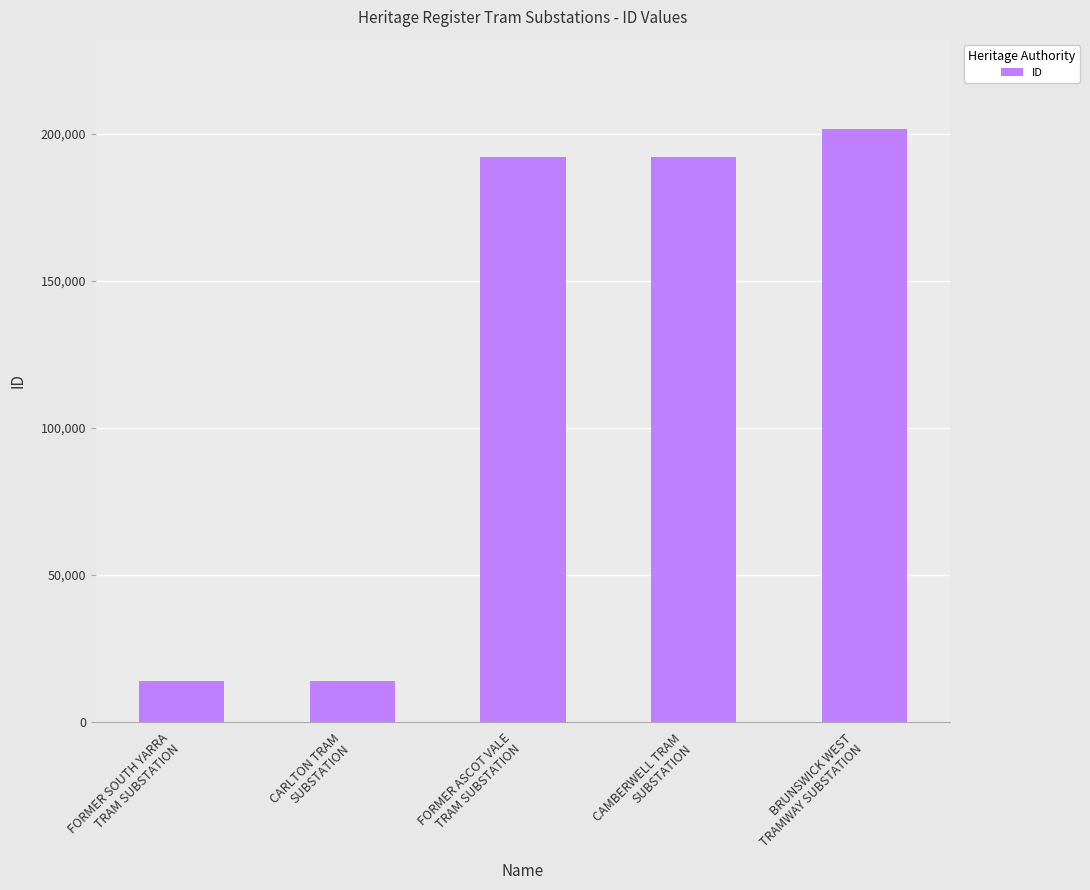

What is the ratio of the value at CARLTON TRAM
SUBSTATION to the value at BRUNSWICK WEST
TRAMWAY SUBSTATION?

0.1